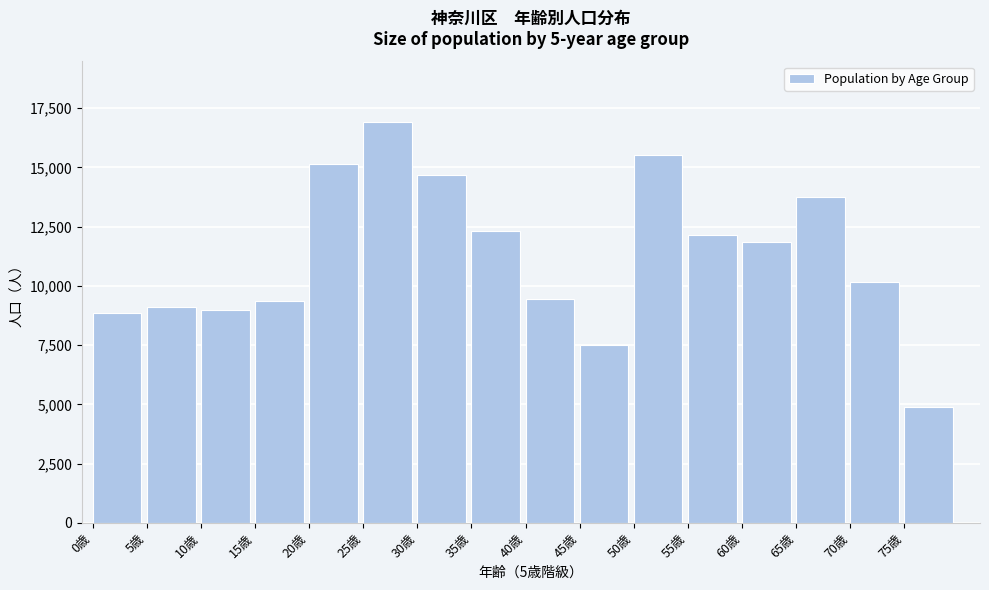

Reading left to right, transcribe all the data shown in this chart.

0歳=8836	5歳=9108	10歳=8980	15歳=9349	20歳=15147	25歳=16935	30歳=14698	35歳=12306	40歳=9427	45歳=7520	50歳=15507	55歳=12137	60歳=11839	65歳=13746	70歳=10150	75歳=4886